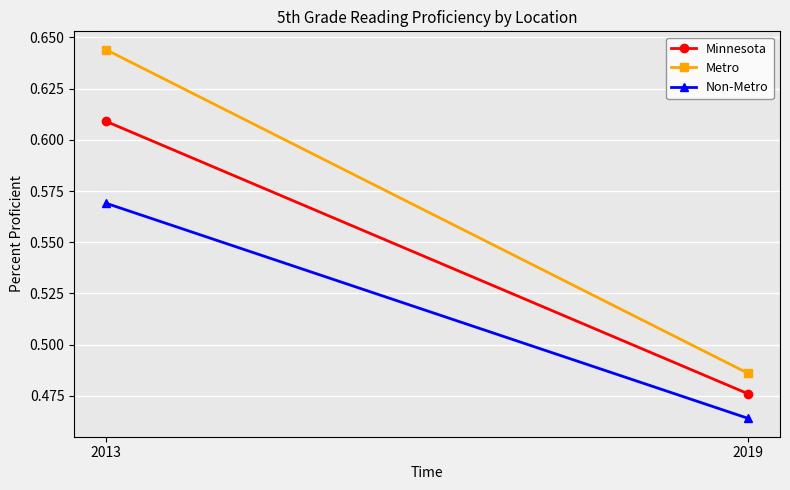

What is the greatest value displayed?

0.6